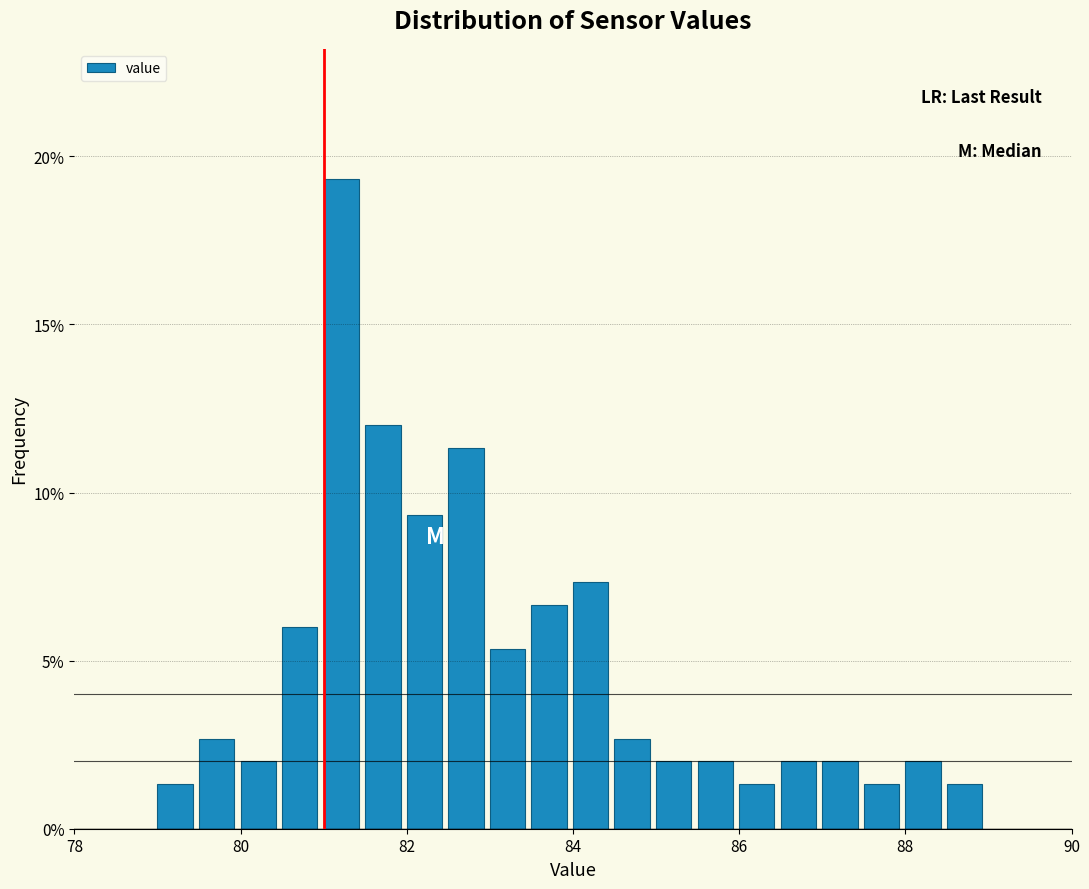

Read against the x-axis, roughly where is the centre of the tallest bar?

81.2